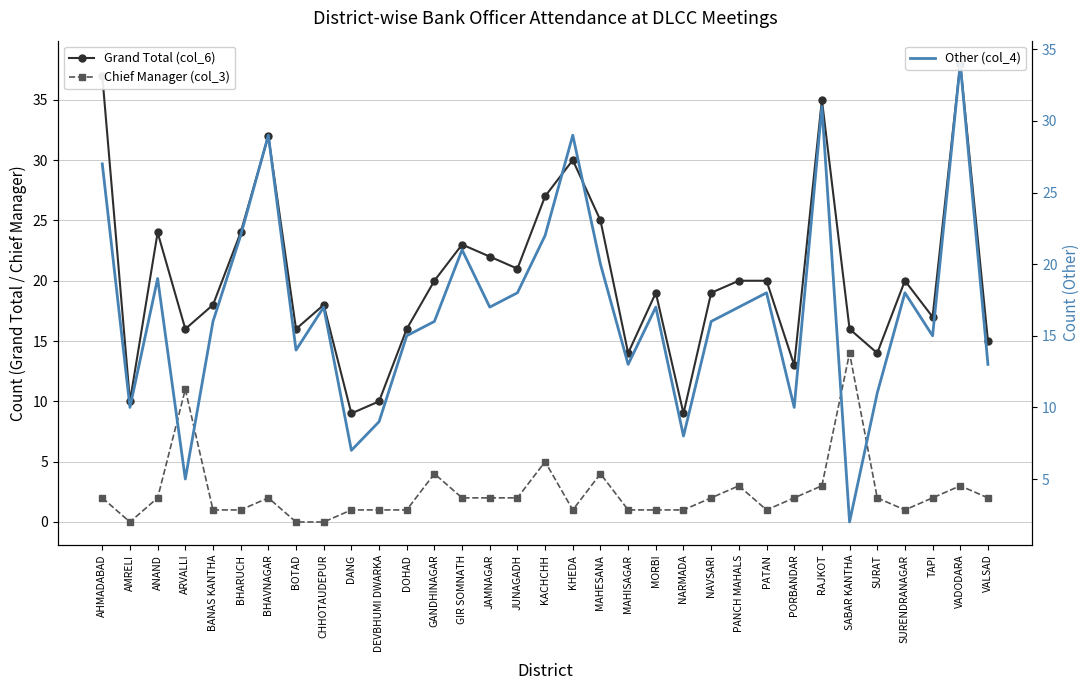

At which category is the sum across all series the highest?

VADODARA